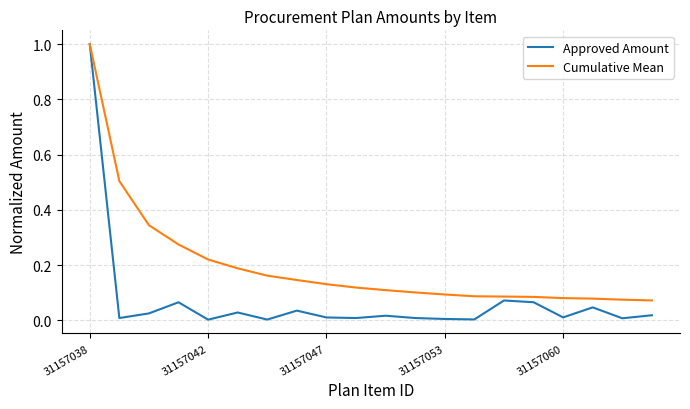

What is the maximum value shown in the chart?

1.0